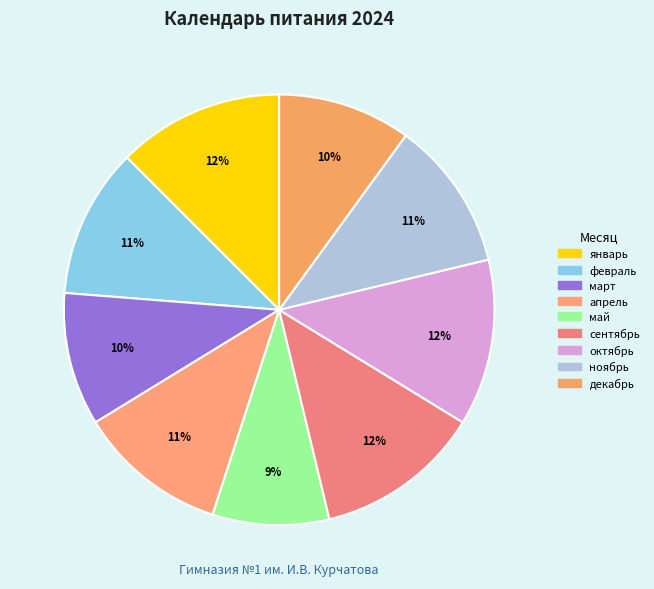

Count the number of slices in the pie.

9